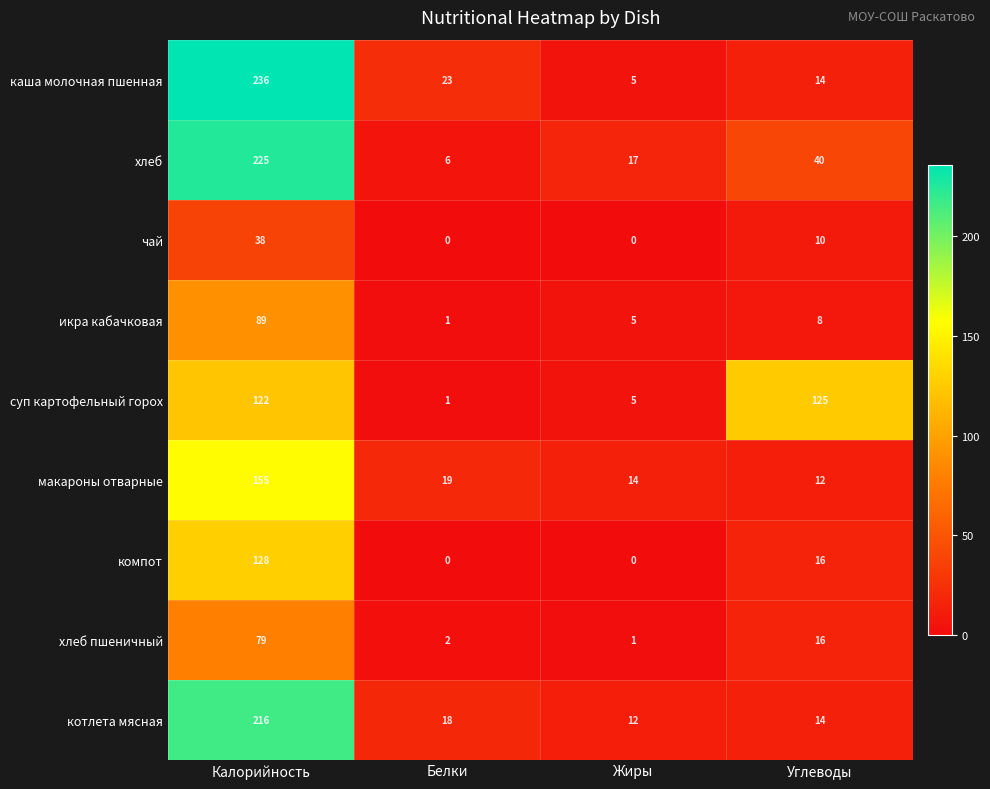

Where does the котлета мясная series first go above 18?

Калорийность